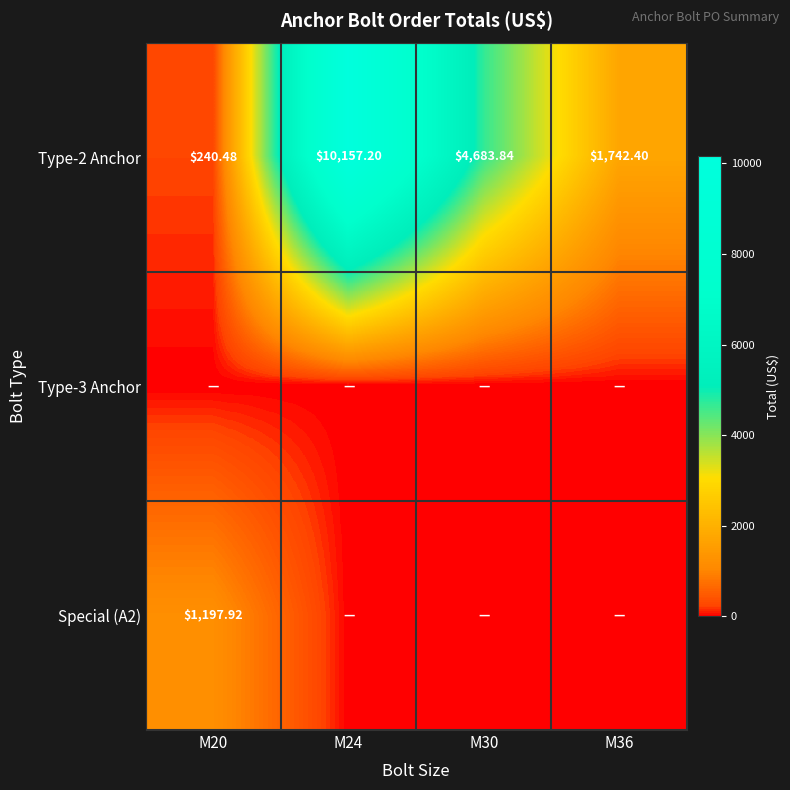

What is the greatest value displayed?

10157.2